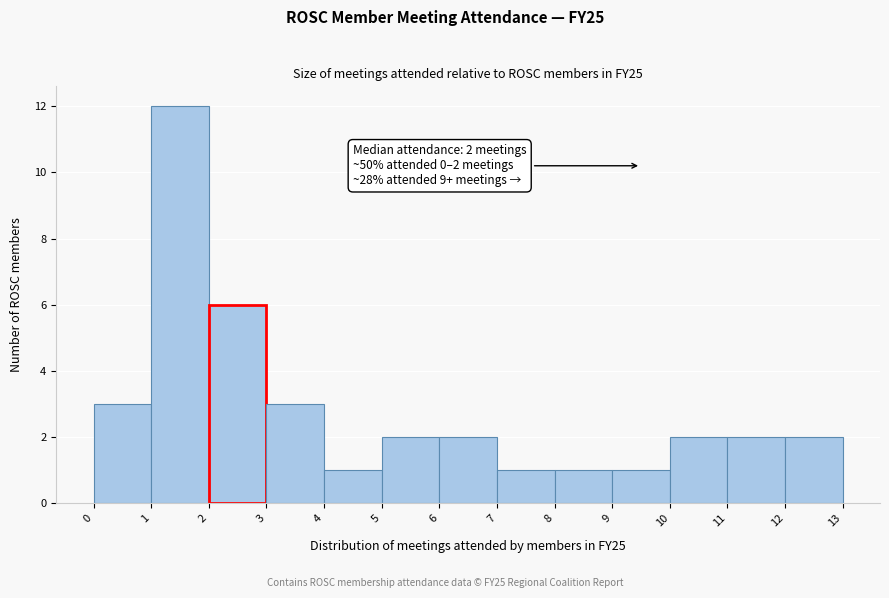

Over which range of the x-axis is the bar tallest?

1 to 2